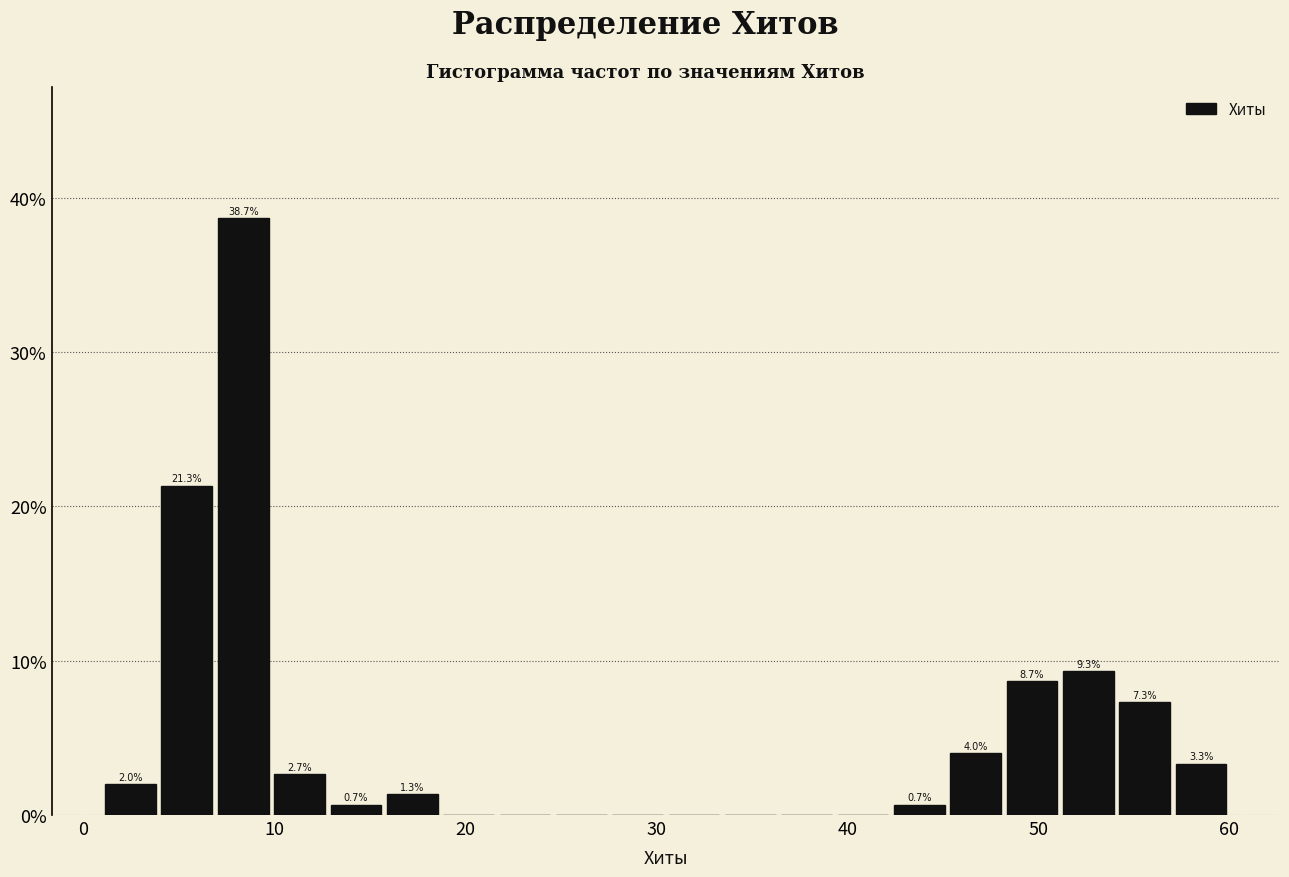

Read against the x-axis, roughly where is the centre of the tallest bar?

8